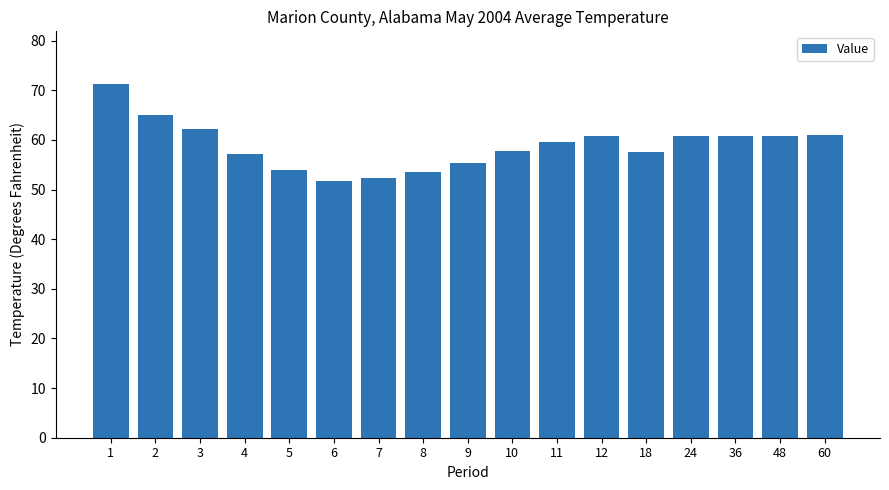

What is the minimum value shown in the chart?

51.8